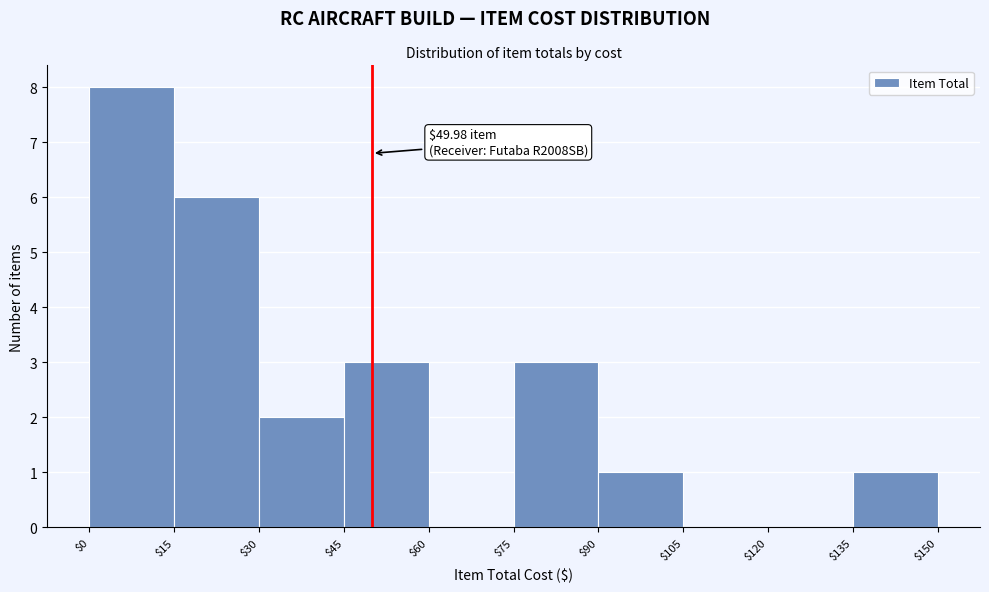

Which range on the x-axis has the tallest bar?

$0 to $15